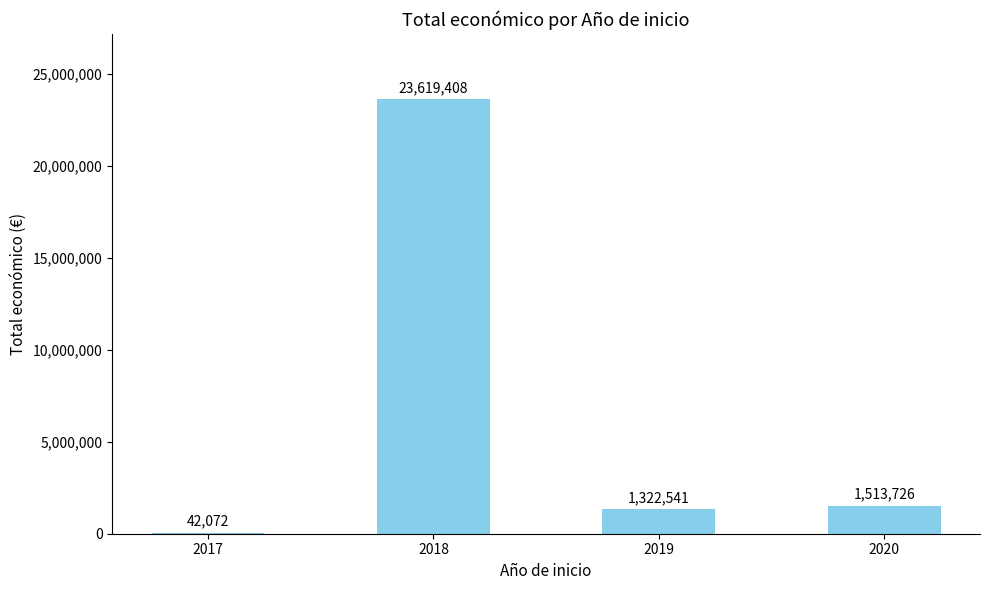

The value at 2019 is 1322541. True or false?

True